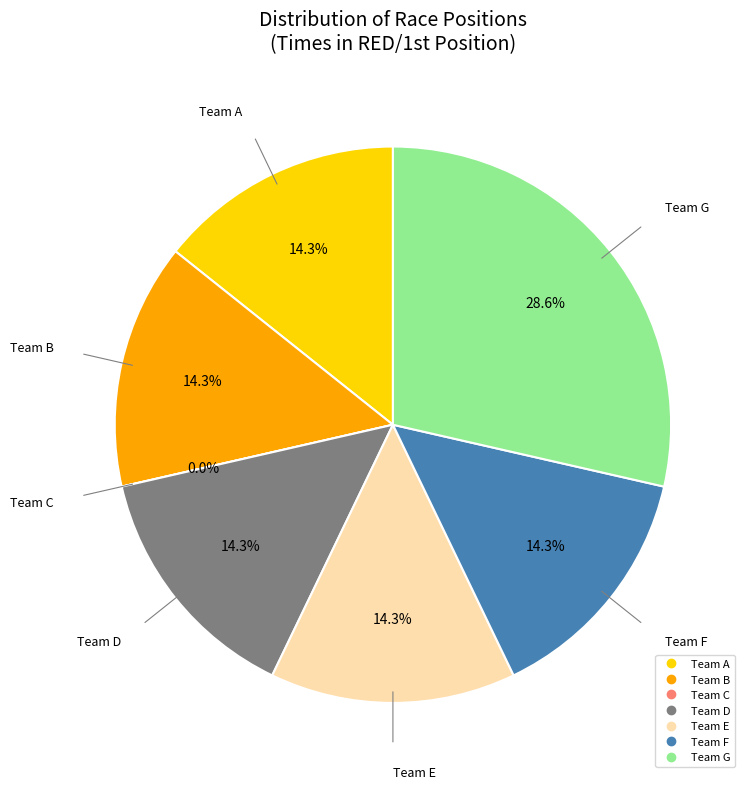

Is the sum of G and D greater than half?

No